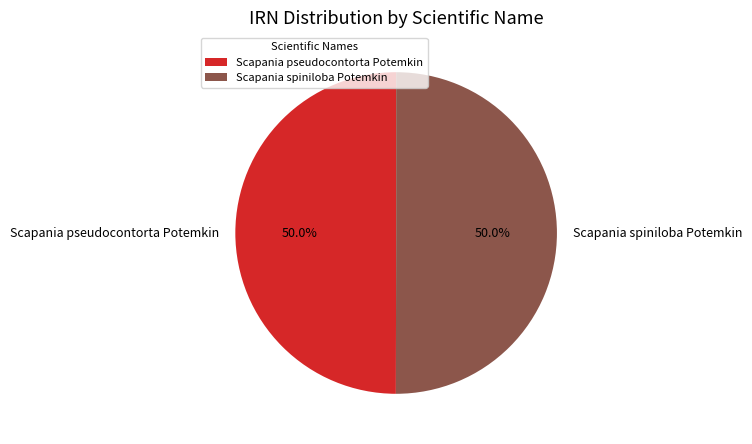

What portion of the pie excludes Scapania spiniloba Potemkin?

50.0%